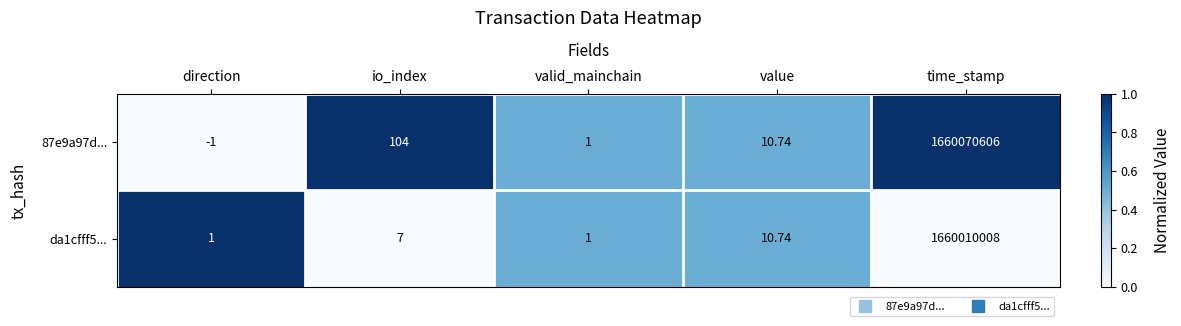

List the labels in order of 87e9a97d... value, smallest first.

direction, valid_mainchain, value, io_index, time_stamp